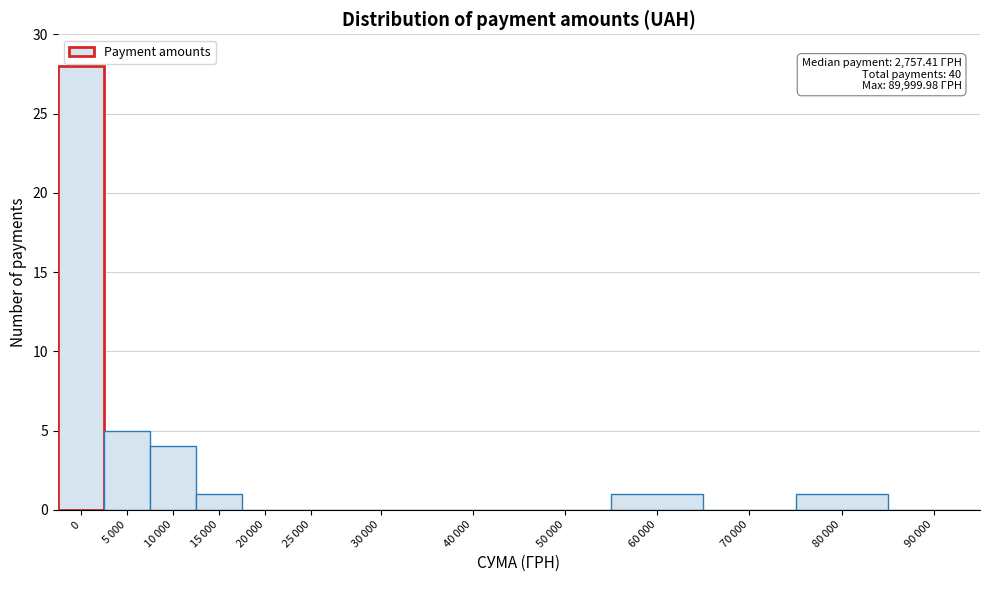

What is the sum of all values?

40